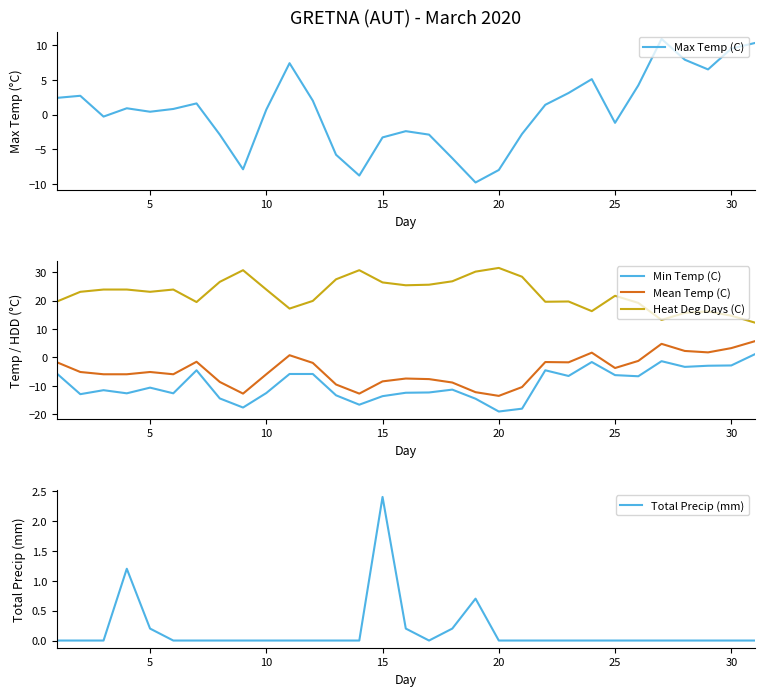

The value of Mean Temp (C) at 5 is -5.1. True or false?

True